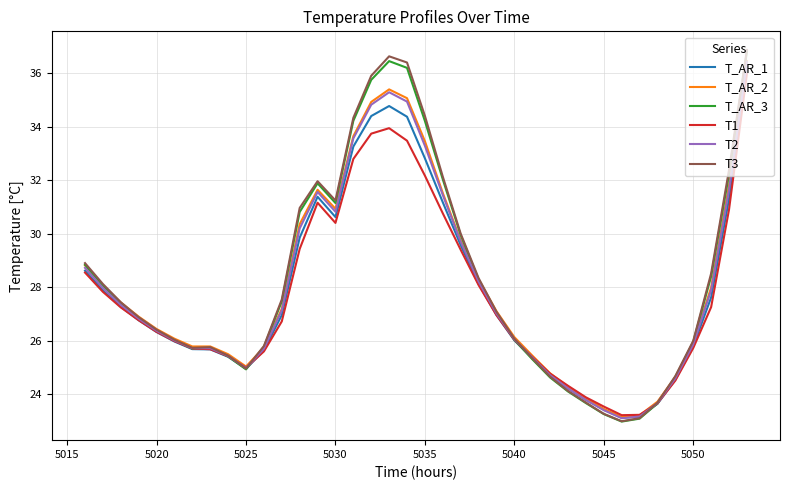

What is the smallest value displayed?

23.0